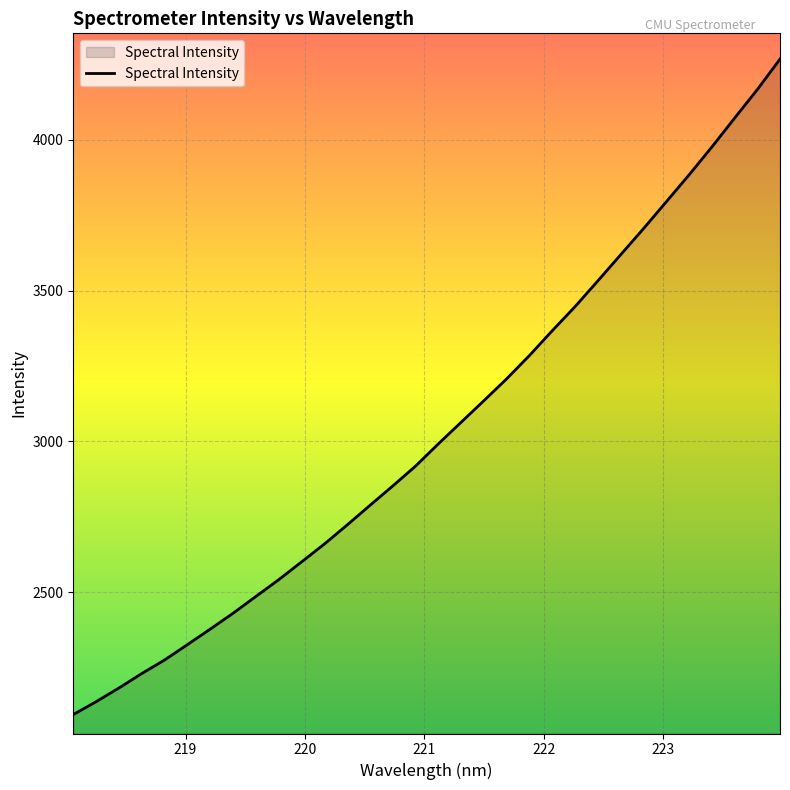

What is the greatest value displayed?

4267.5